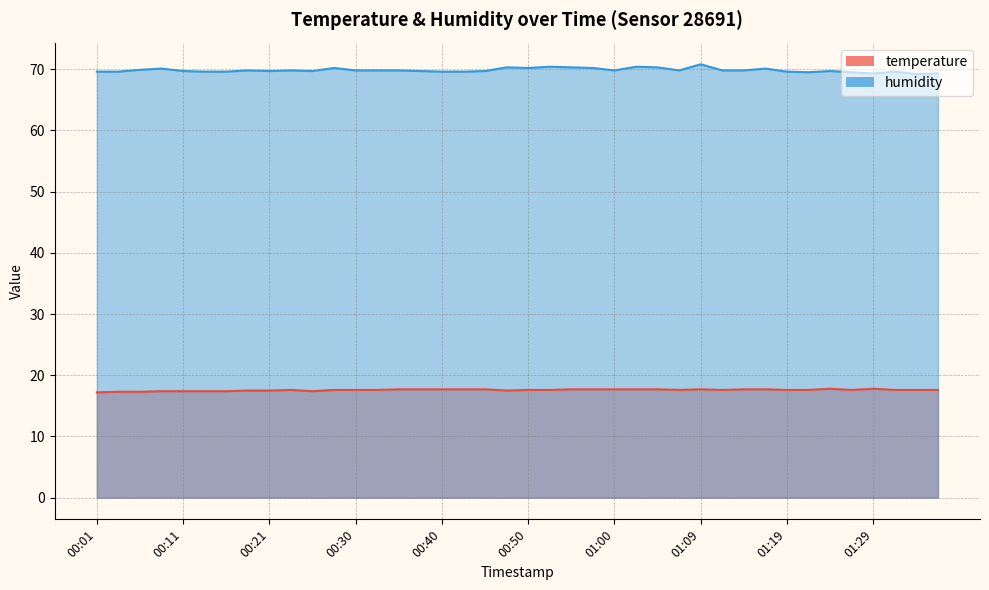

At which label is temperature closest to 17?

00:01